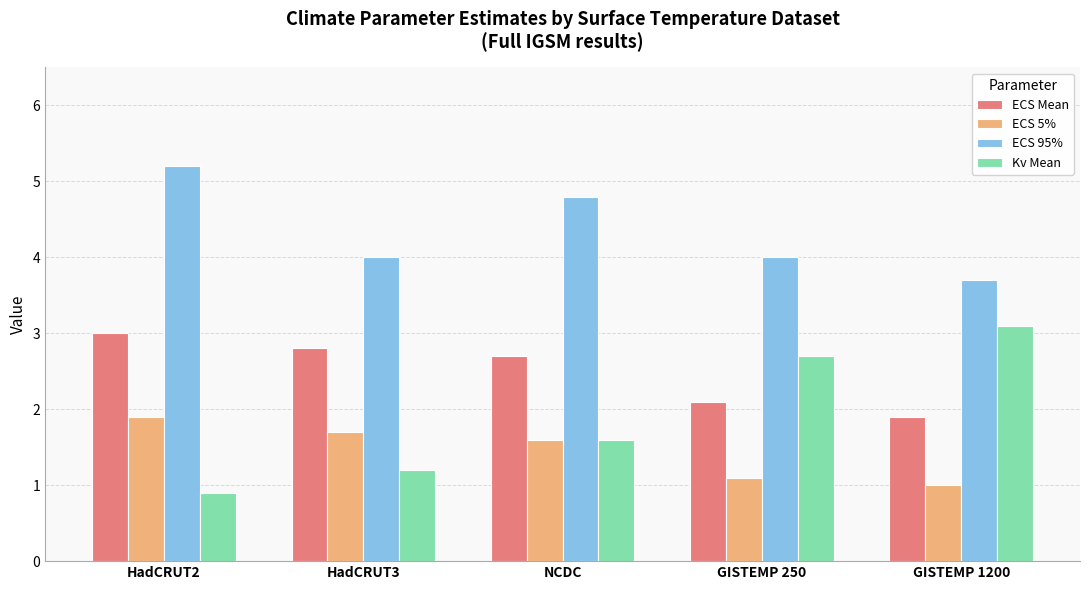

True or false: ECS Mean has a value of 3.3 at GISTEMP 250.

False